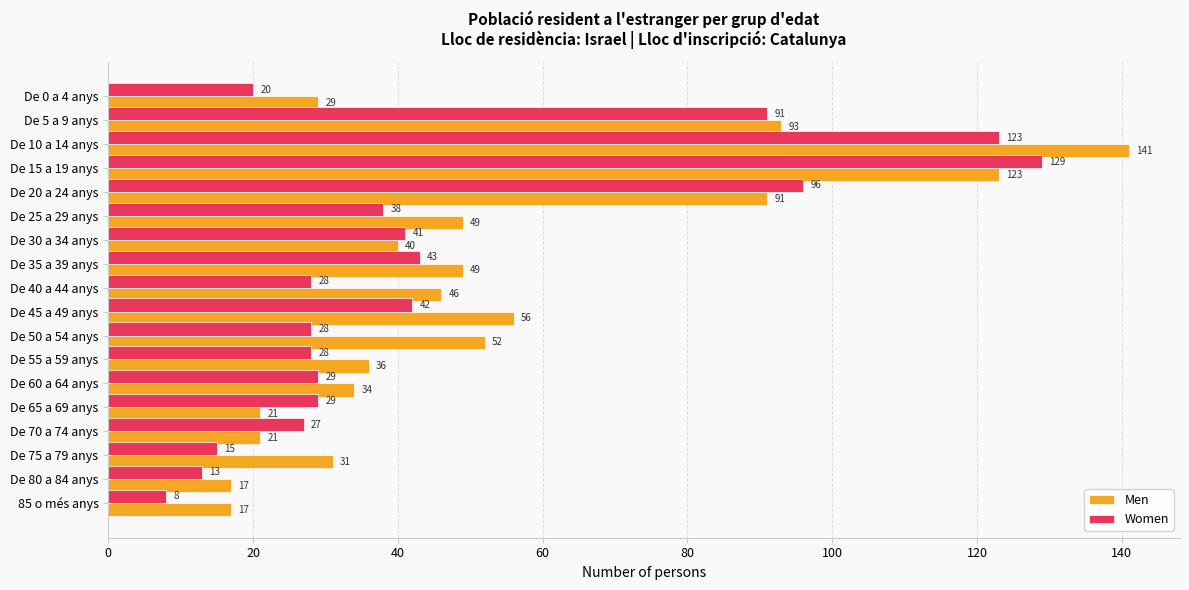

Rank the series by their maximum value, from highest to lowest.

Men, Women